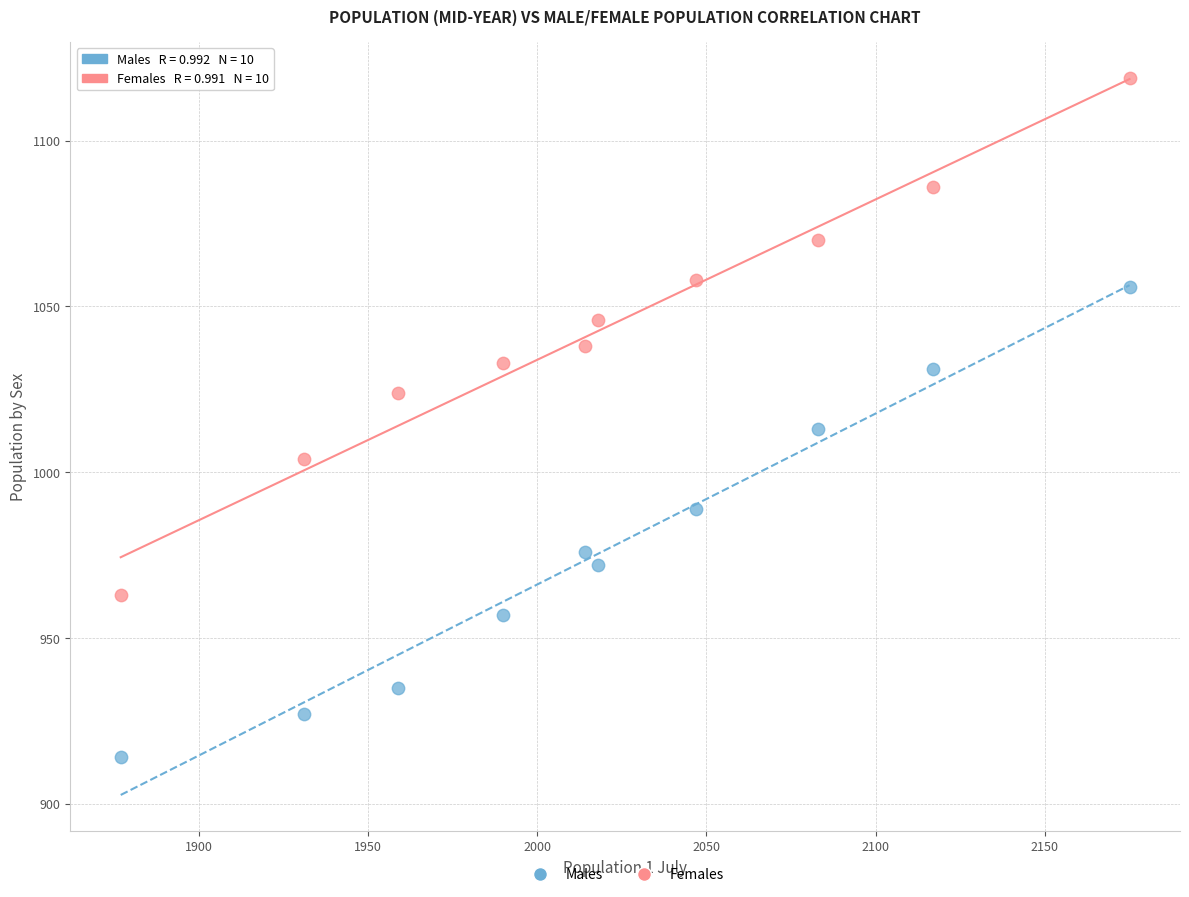

What are all the series names shown in the legend?

Males, Females